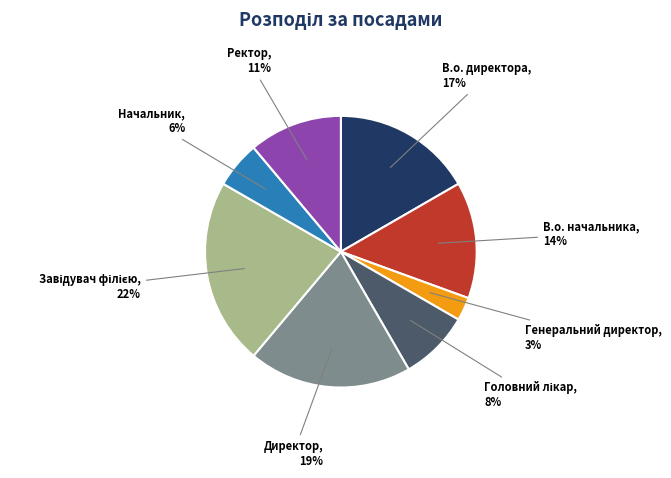

Does any single category account for the majority?

No